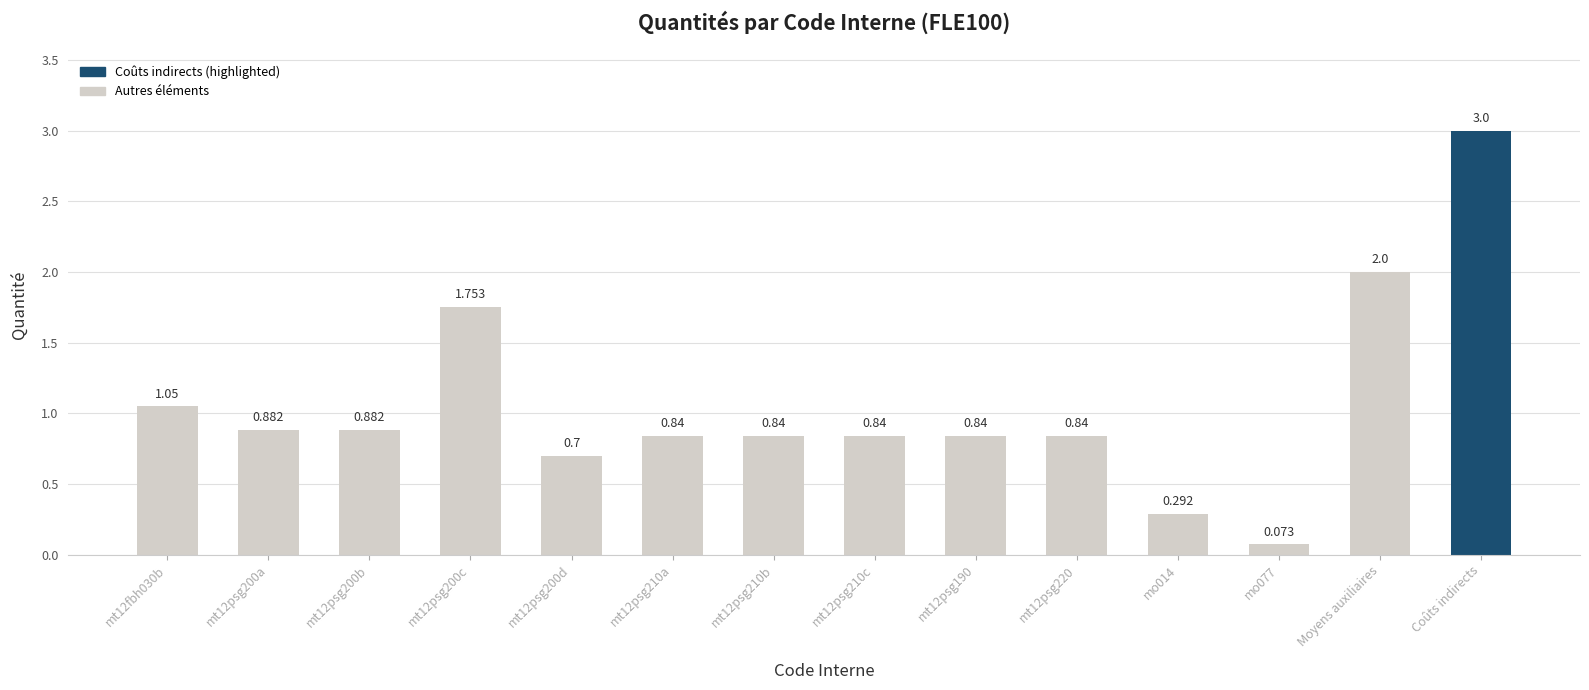

What is the label of the 2nd bar from the right?

Moyens auxiliaires